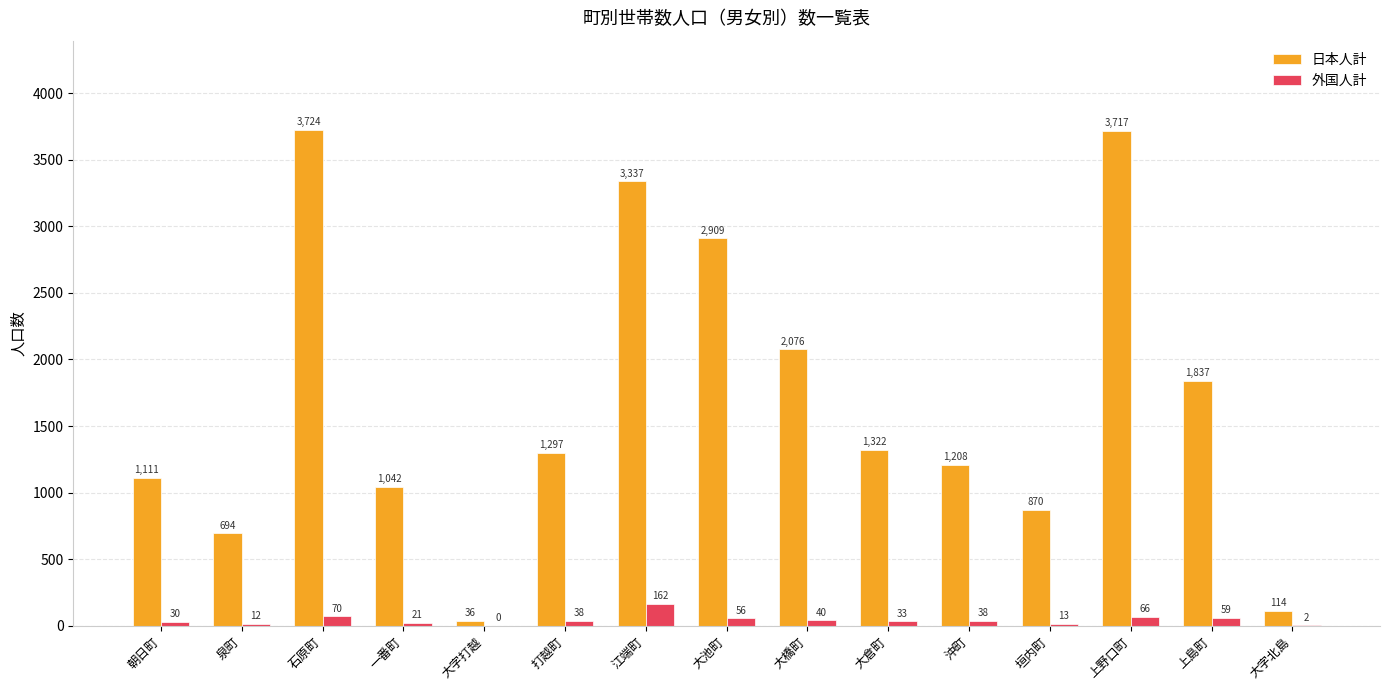

The value of 日本人計 at 大倉町 is 267. True or false?

False